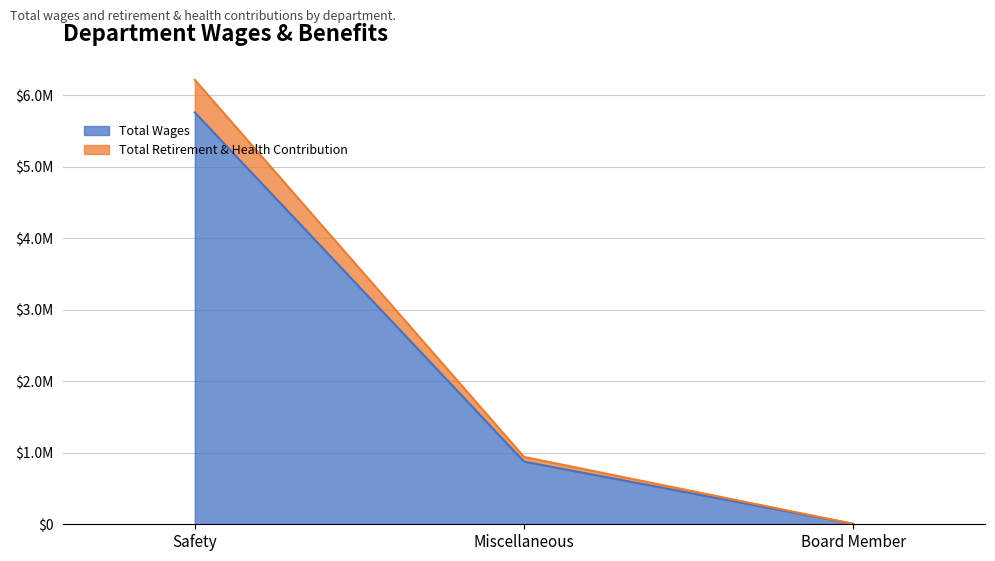

At how many categories does at least one series exceed 3299424?

1